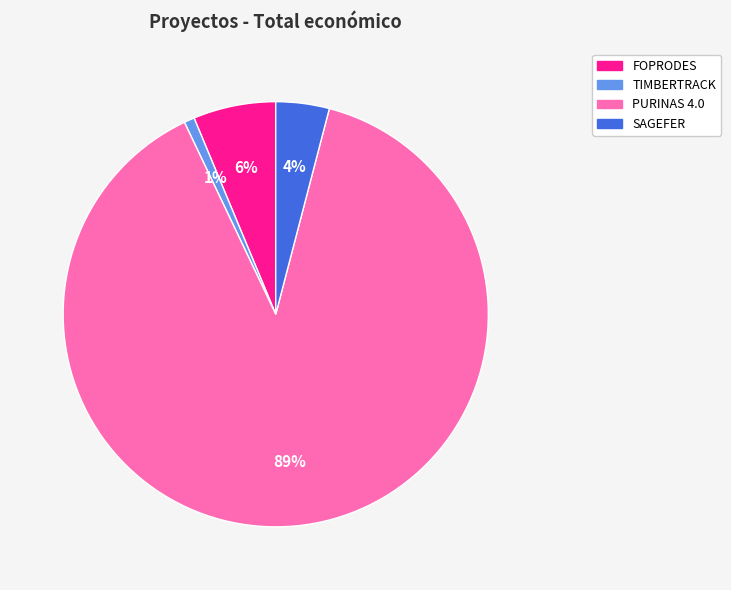

Which has a higher value, SAGEFER or TIMBERTRACK?

SAGEFER